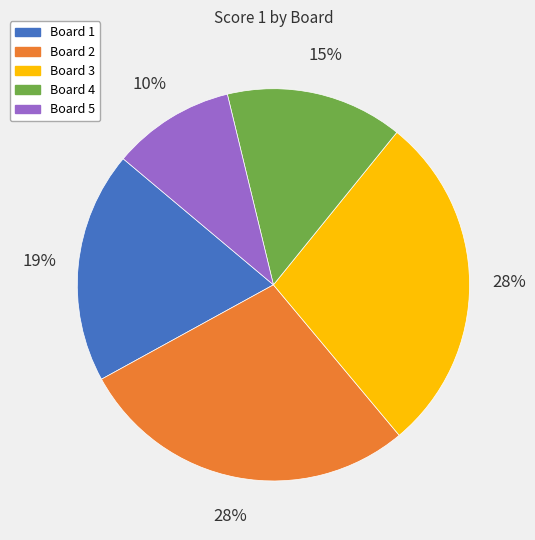

To the nearest percent, what percentage of the pie is Board 5?

10%